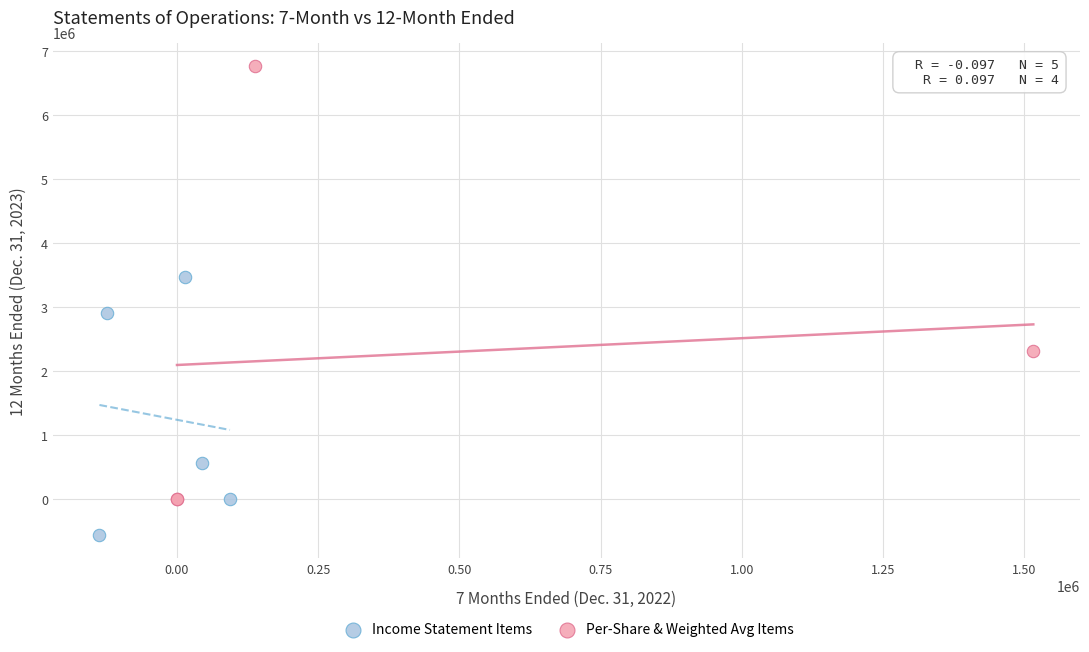

Which series contains the lowest Y value?

Income Statement Items